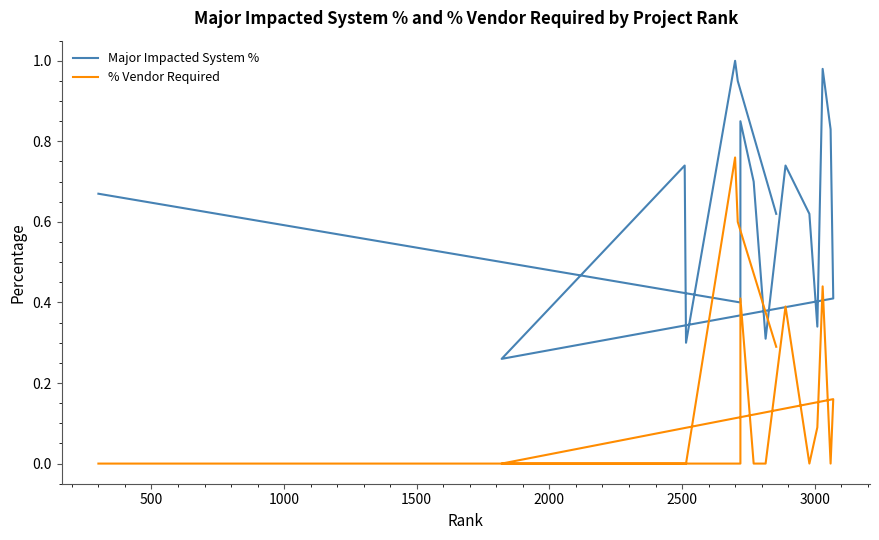

True or false: Major Impacted System % has more than 2 interior local peaks.

True